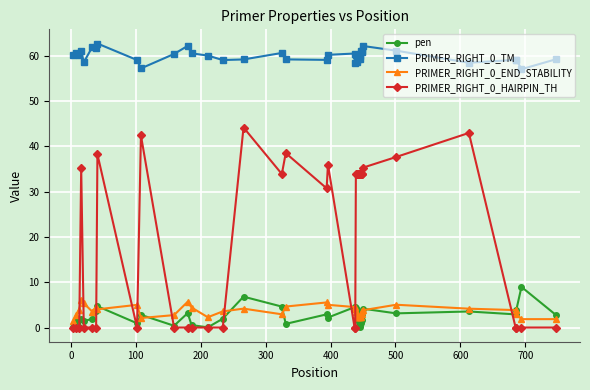

What is the maximum value for PRIMER_RIGHT_0_END_STABILITY?

6.1